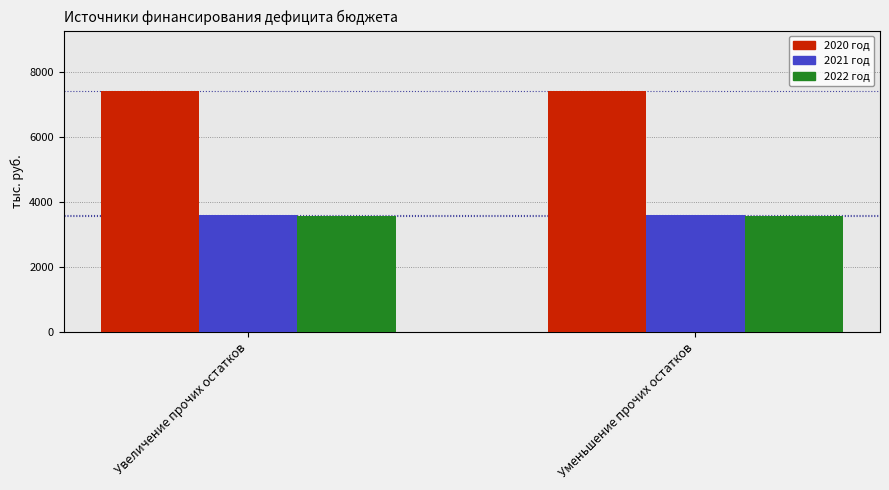

What is the total value across all series at Уменьшение прочих остатков?

14583.1